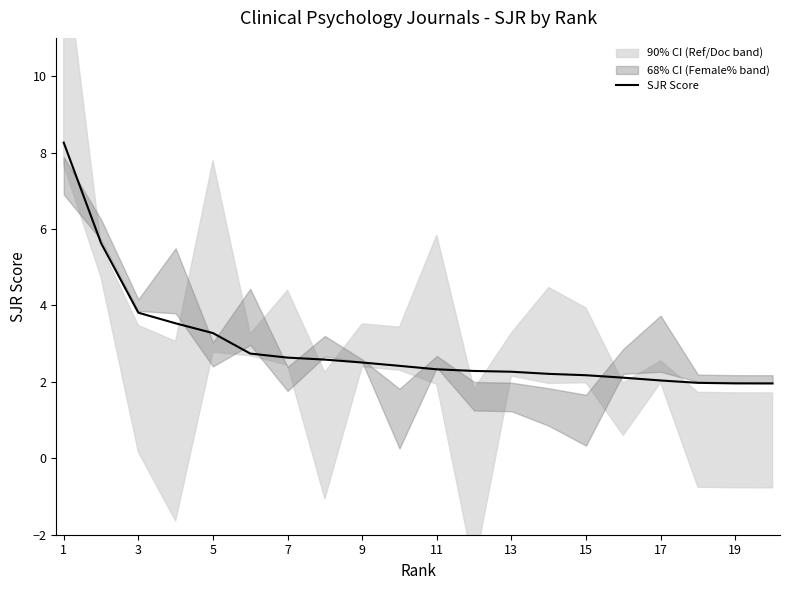

What is the highest value of the SJR Score series?

8.3